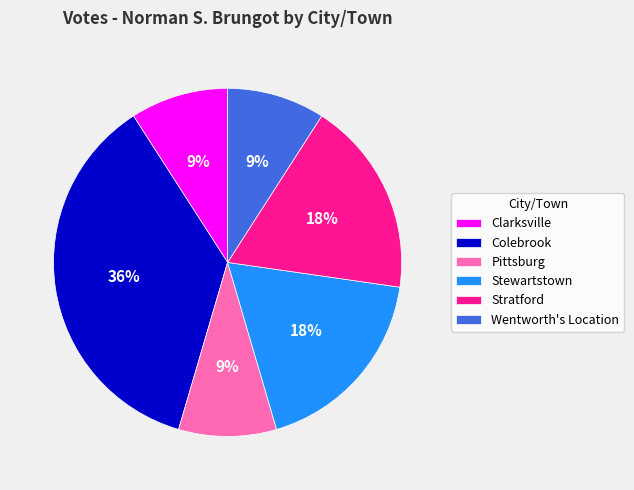

How many segments does this pie chart have?

6